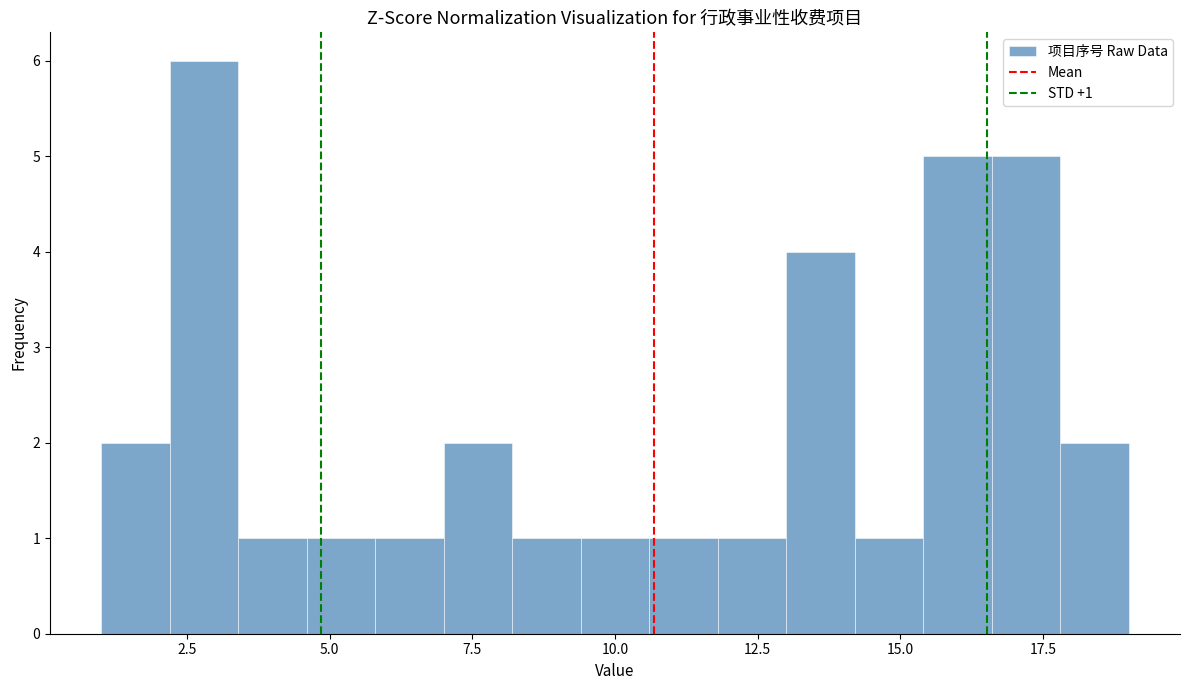

Around what value on the x-axis is the tallest bar? Give the approximate position of its centre, as read against the axis.

3.0